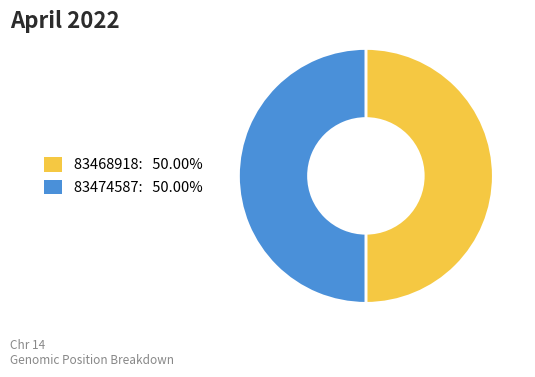

Do 83474587 and 83468918 together represent more than half of the pie?

Yes